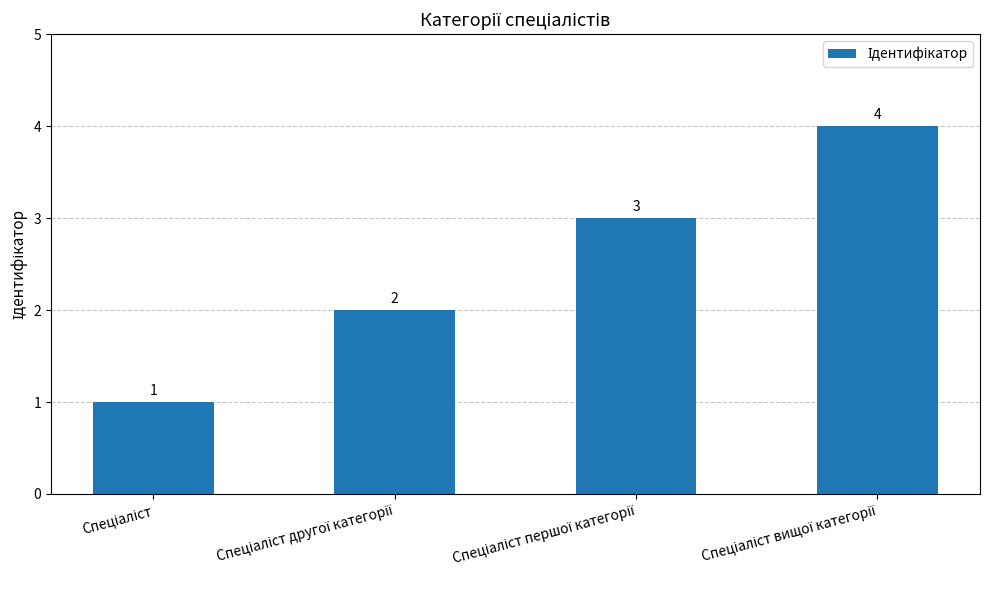

Does the chart contain any negative values?

No